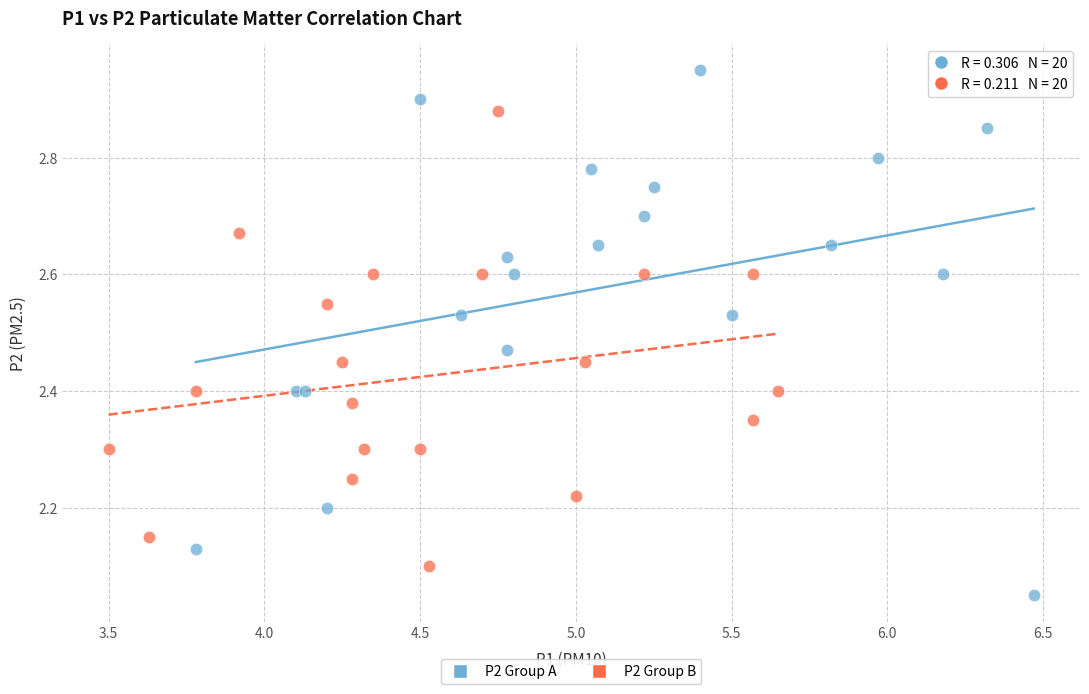

Which series contains the highest Y value?

P2 Group A